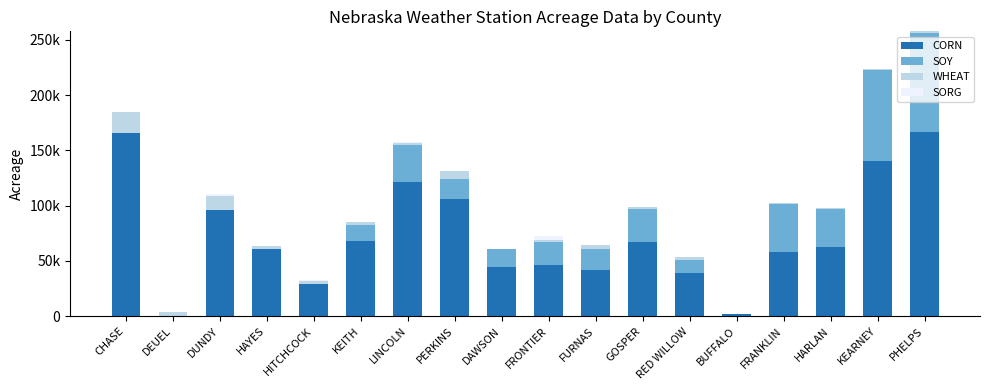

What are all the series names shown in the legend?

CORN, SOY, WHEAT, SORG